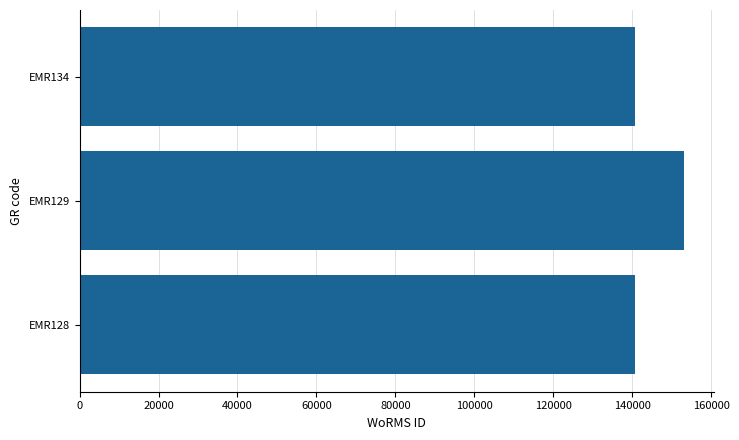

Approximately how many times larger is the value at EMR128 compared to EMR134?

1.0